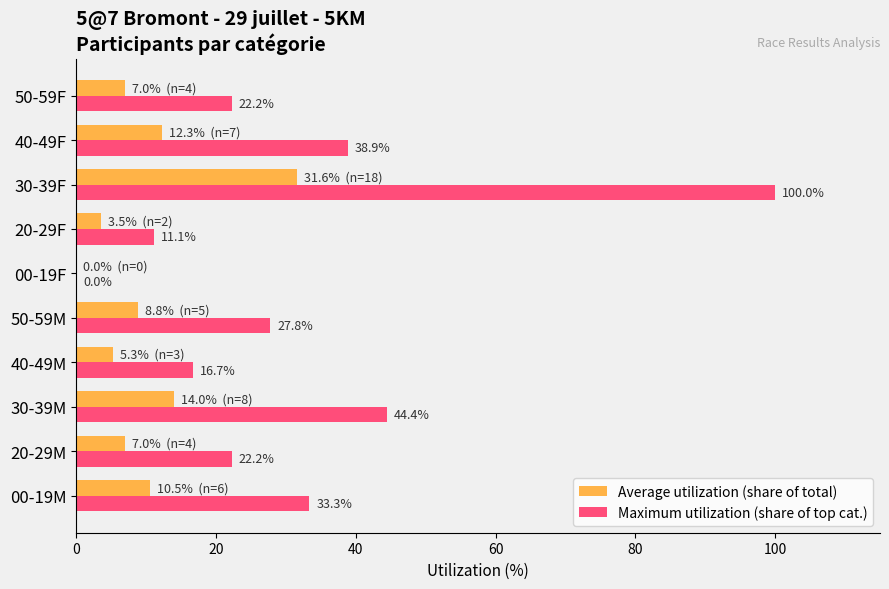

Which series has the largest range (max minus min)?

Maximum utilization (share of top cat.)